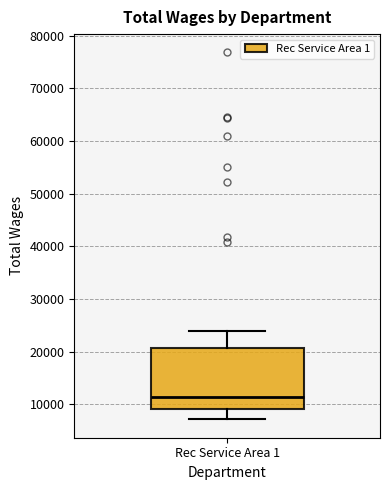

Read this box plot against the y-axis: the position of the median line, the range covered by the box, and the ends of both whiskers. The values are not printed on the chart, so give them approximately, as read against the axis.

median 11000, box 9000 to 21000, whiskers 7000 to 24000